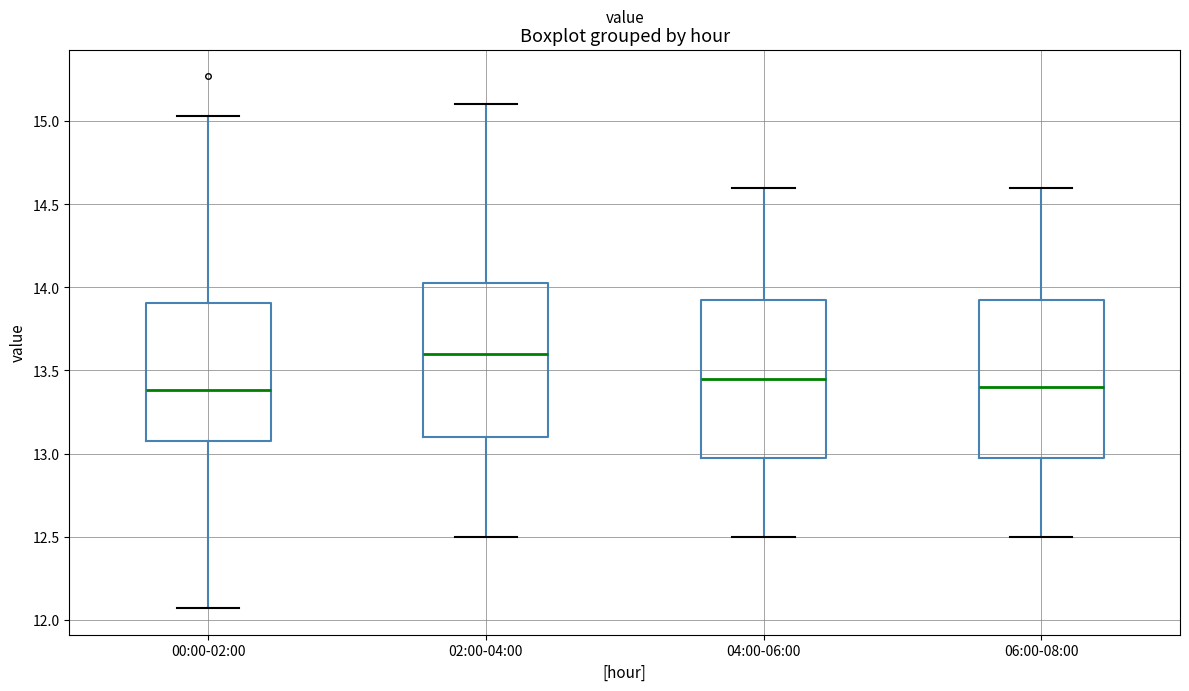

Reading left to right, read every box against the y-axis: the position of its median line, the range the box covers, and the ends of its whiskers. The values are not printed on the chart, so give them approximately, as read against the axis.

00:00-02:00: median 13.40, box 13.10 to 13.90, whiskers 12.05 to 15.05
02:00-04:00: median 13.60, box 13.10 to 14.05, whiskers 12.50 to 15.10
04:00-06:00: median 13.45, box 13.00 to 13.95, whiskers 12.50 to 14.60
06:00-08:00: median 13.40, box 13.00 to 13.95, whiskers 12.50 to 14.60